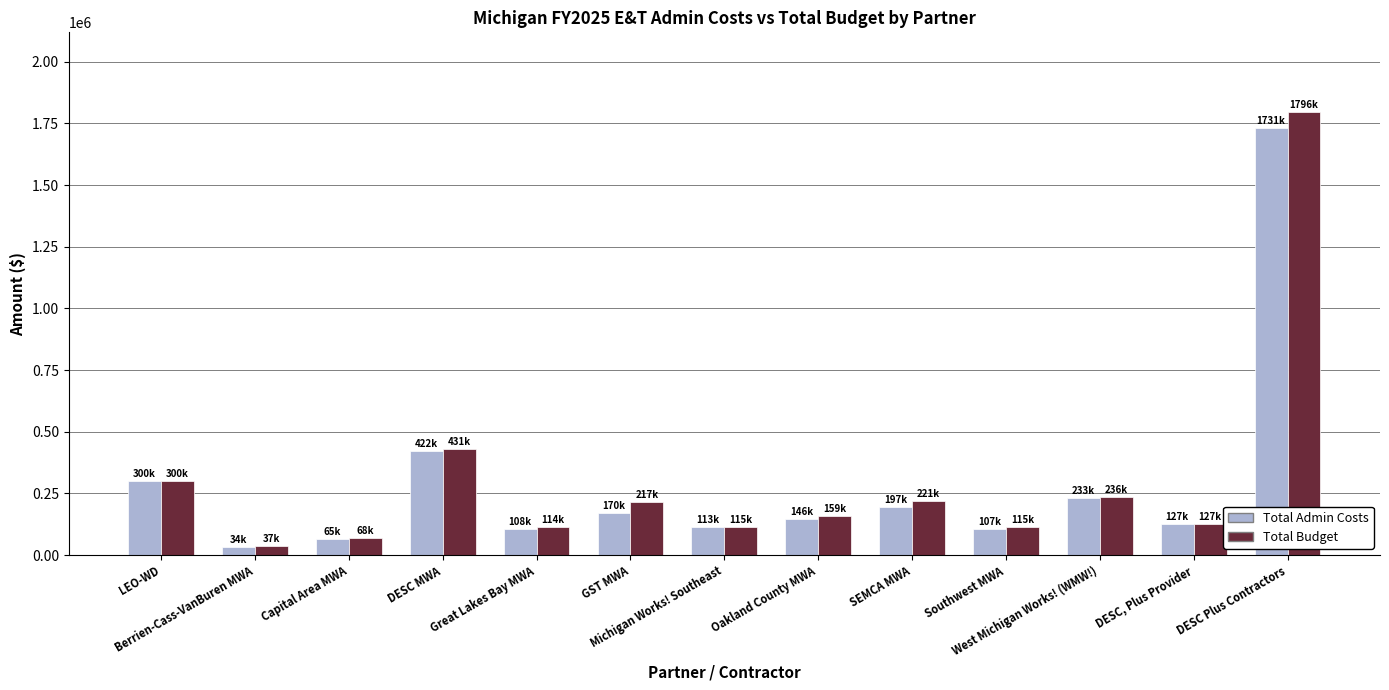

Which series has the widest spread of values?

Total Budget